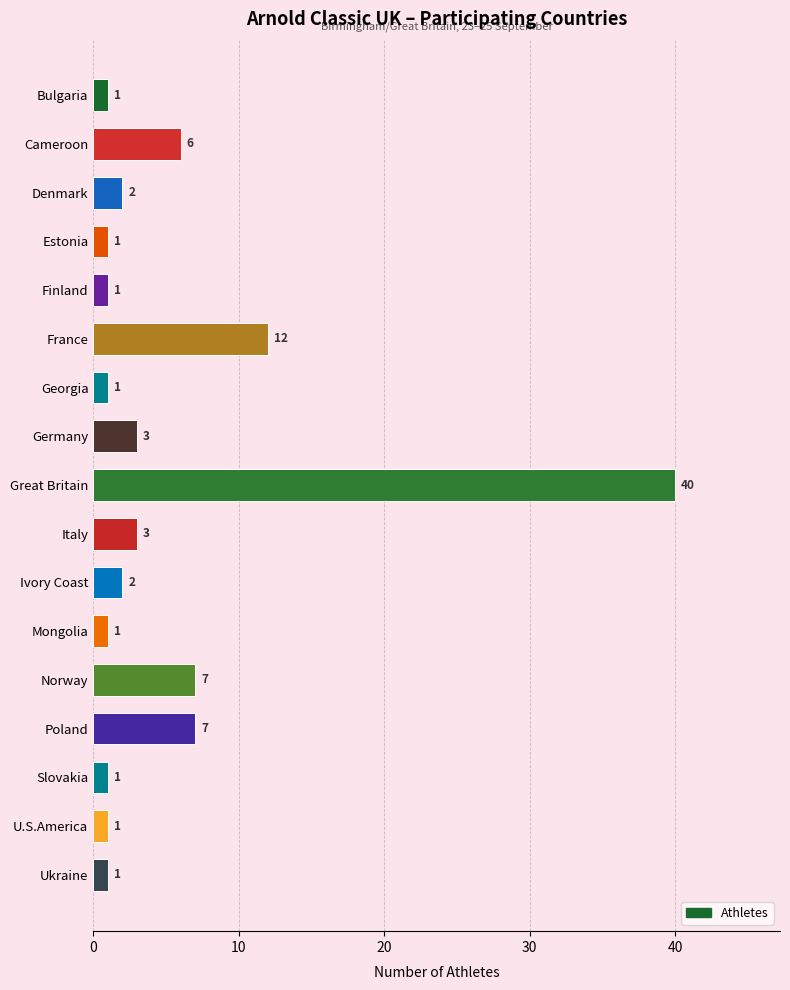

Where is the data nearest to the value 20?

France